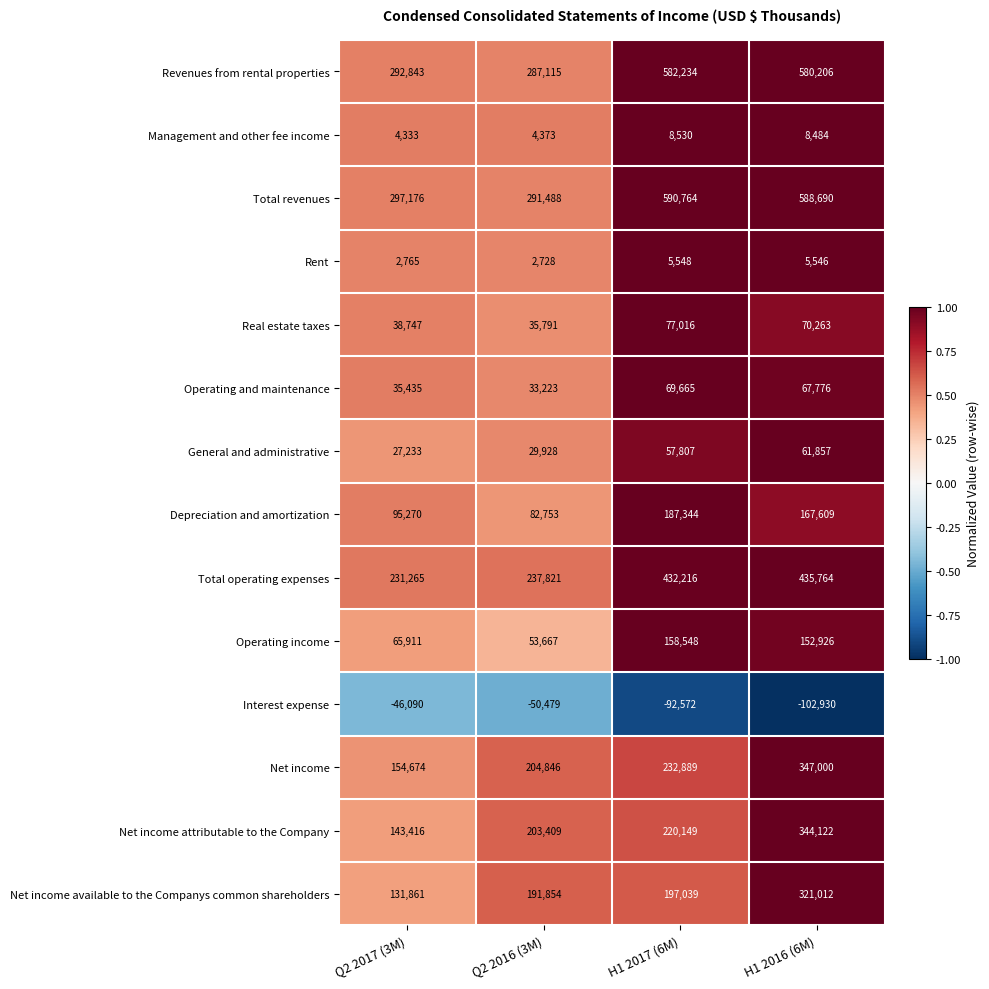

Between Q2 2016 (3M) and H1 2016 (6M), which series saw the biggest shift?

Total revenues